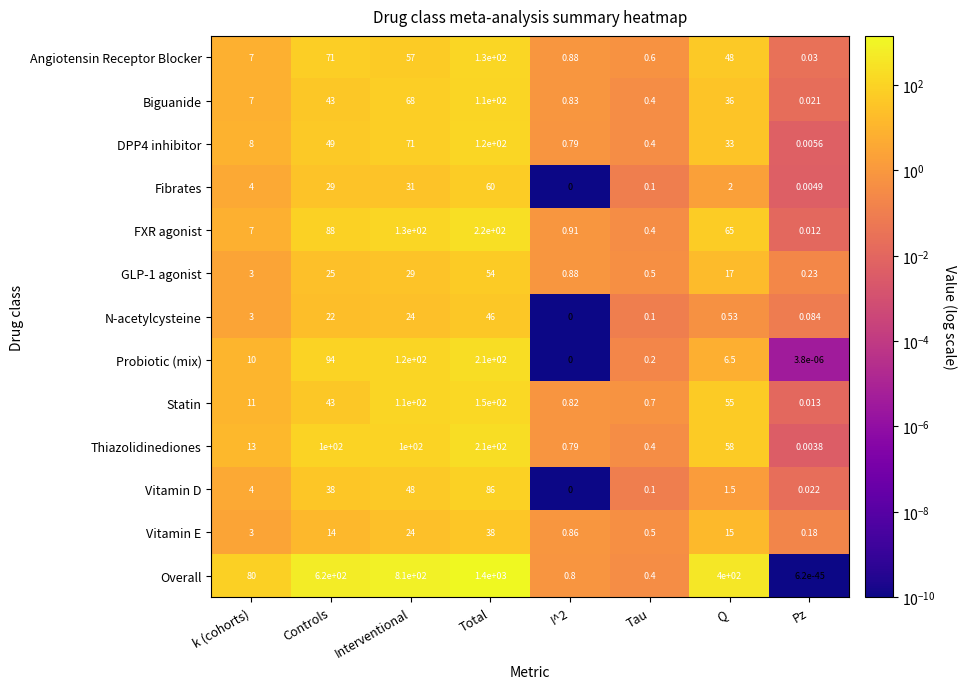

Which category has the highest value in the N-acetylcysteine series?

Total